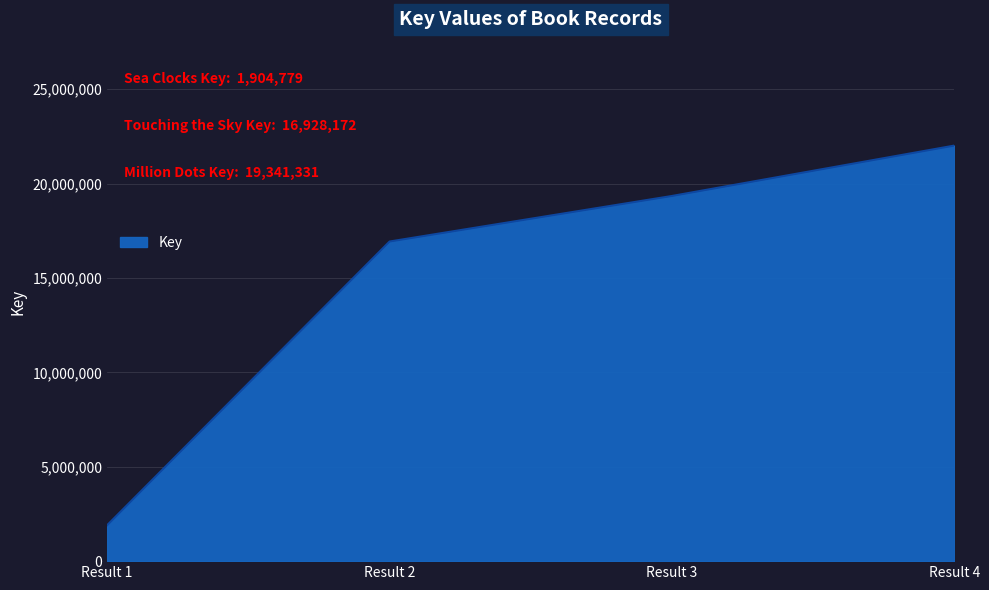

What is the difference between the maximum and second lowest values?

5082700